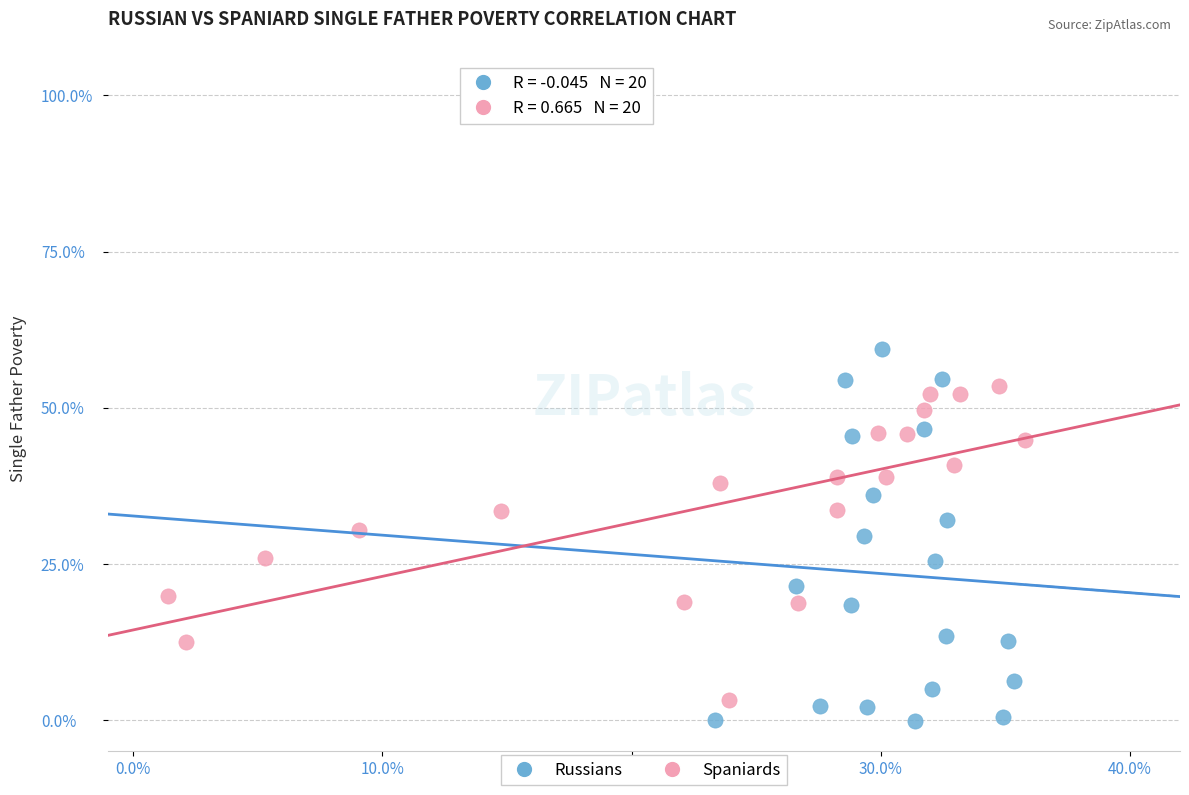

Which series reaches the maximum Y coordinate?

Russians